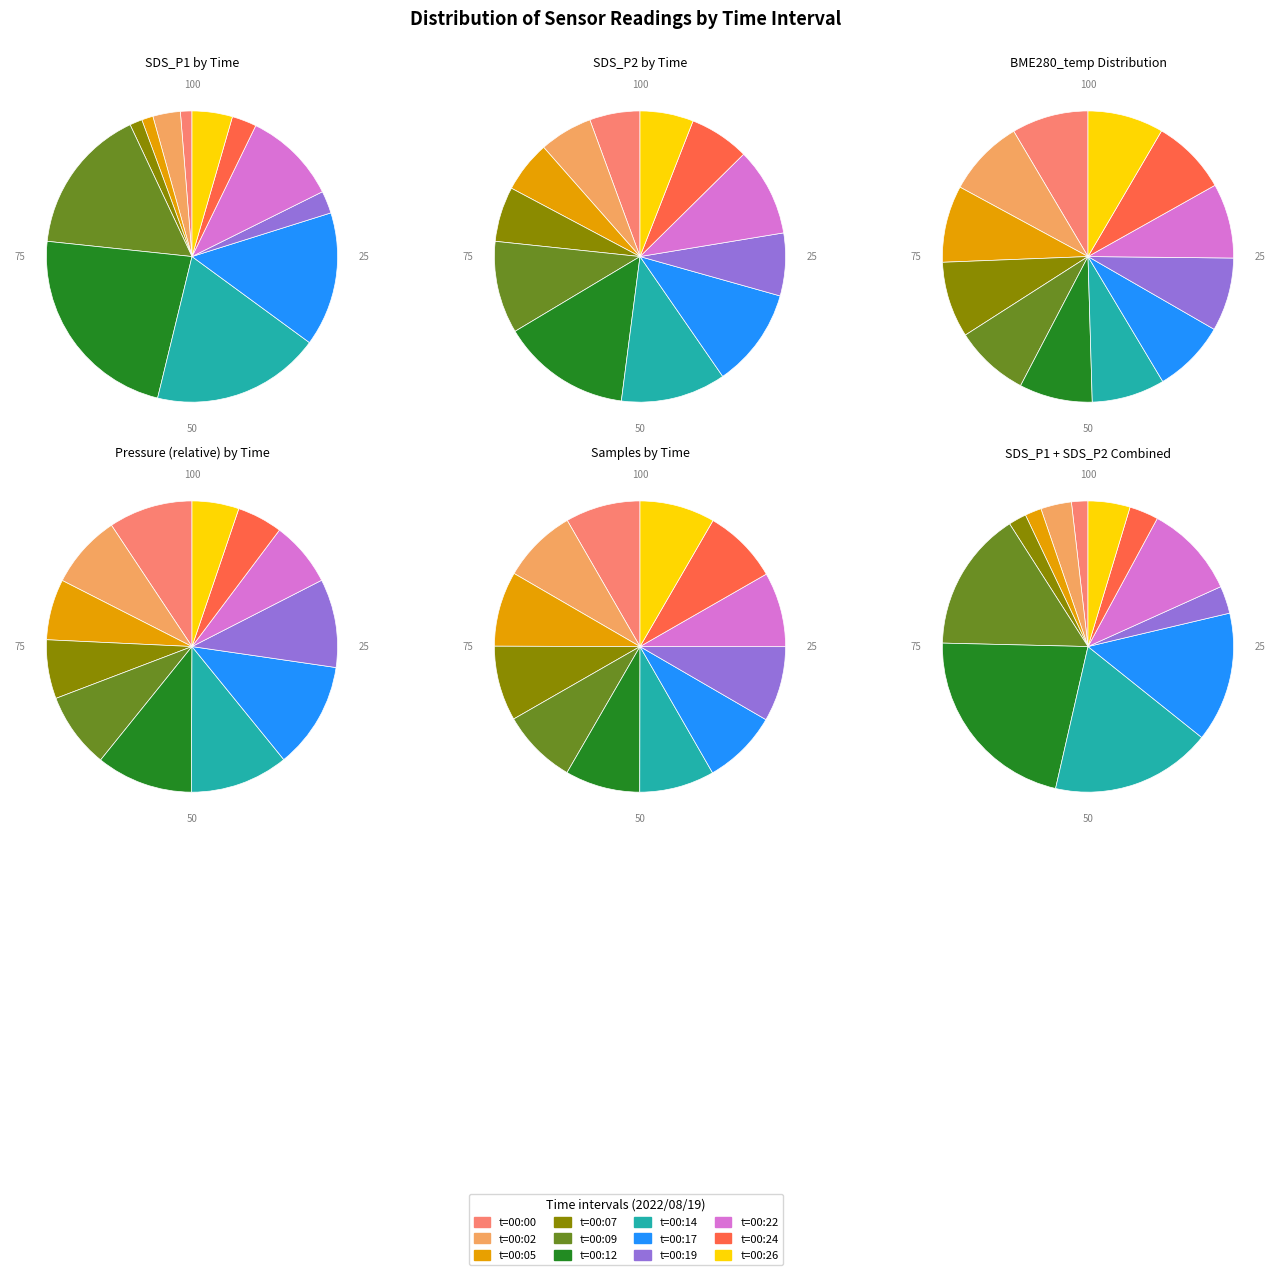

Does 00:19 account for over 50% of the chart?

No